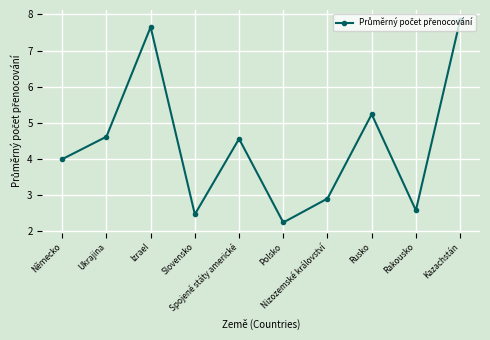

True or false: there are more than 2 points higher than both neighbors.

True